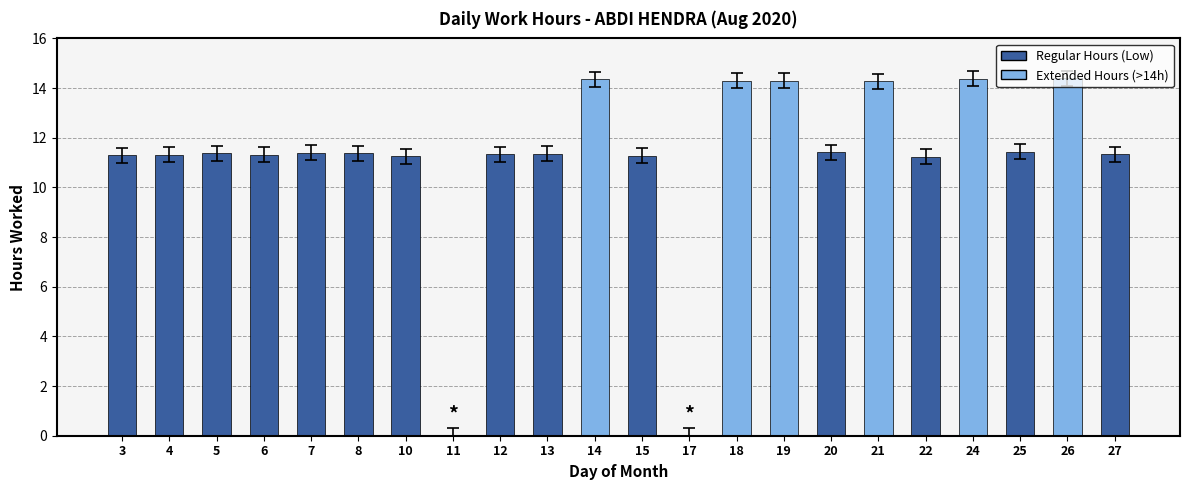

The chart shows a value of 3.8 at 21. True or false?

False